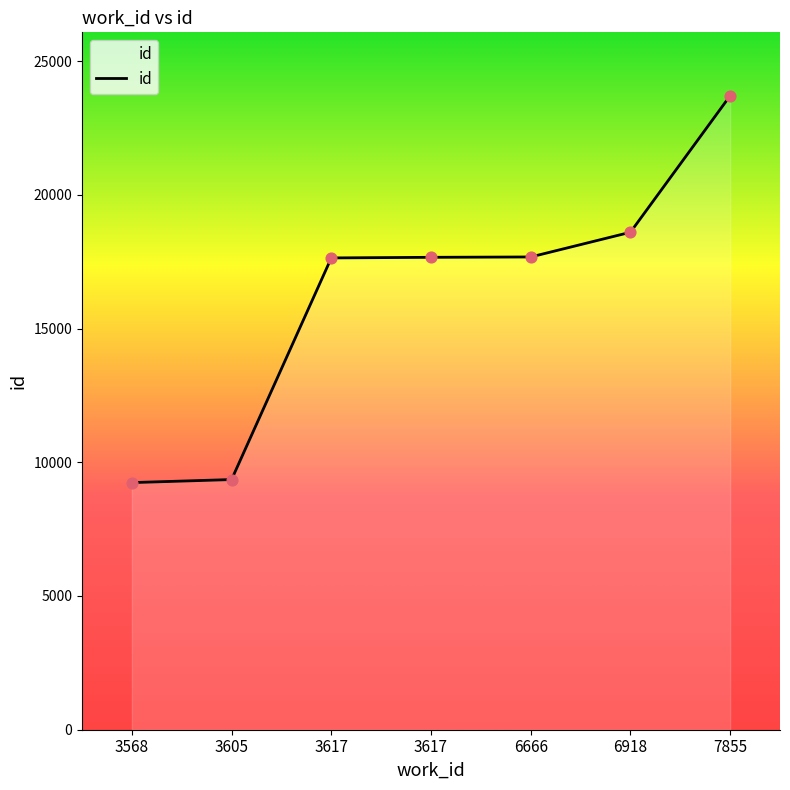

Approximately how many times larger is the value at 6918 compared to 7855?

0.8